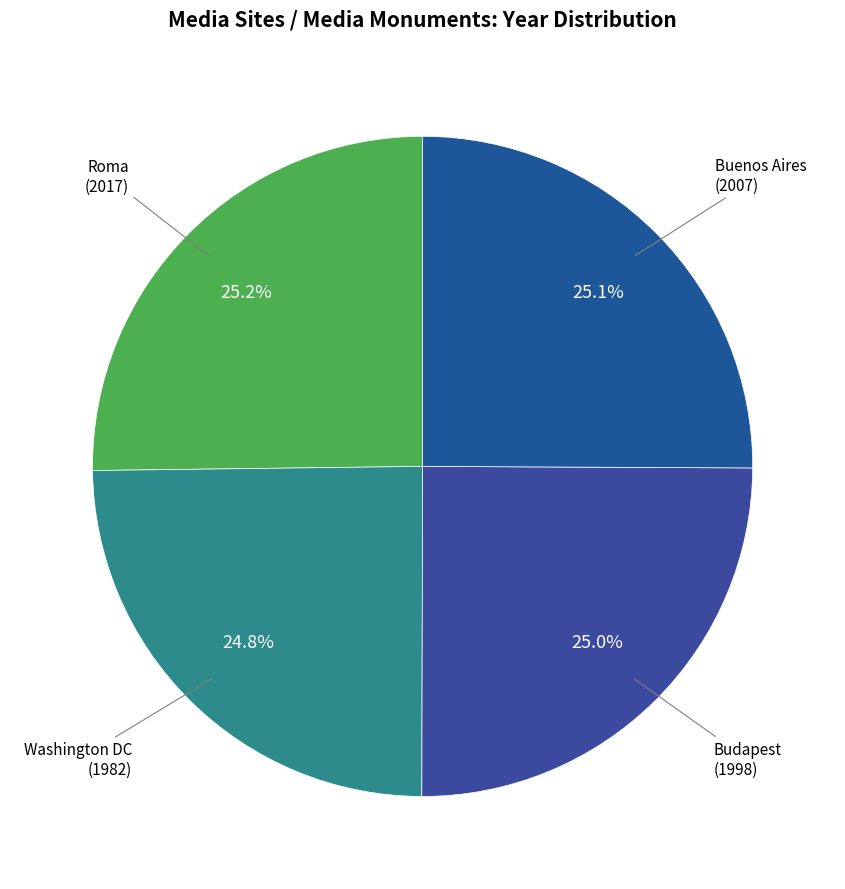

What is the largest slice in the pie chart?

Media Sites / Media Monuments: Roma